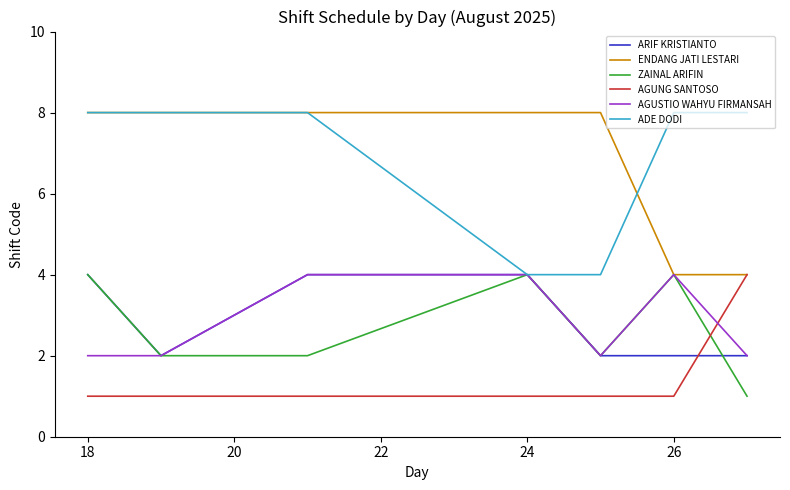

True or false: ZAINAL ARIFIN and AGUNG SANTOSO cross at least once.

True